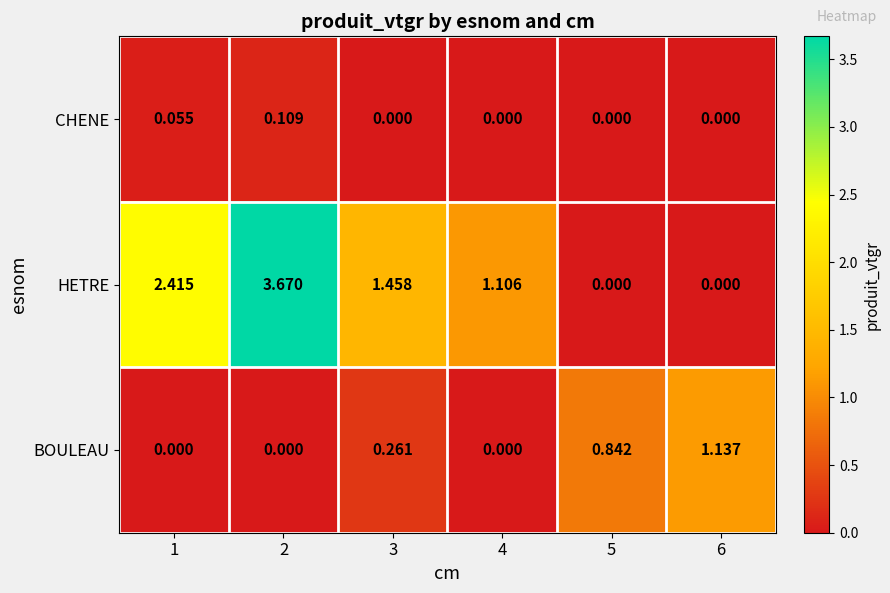

Count the number of categories in the chart.

6